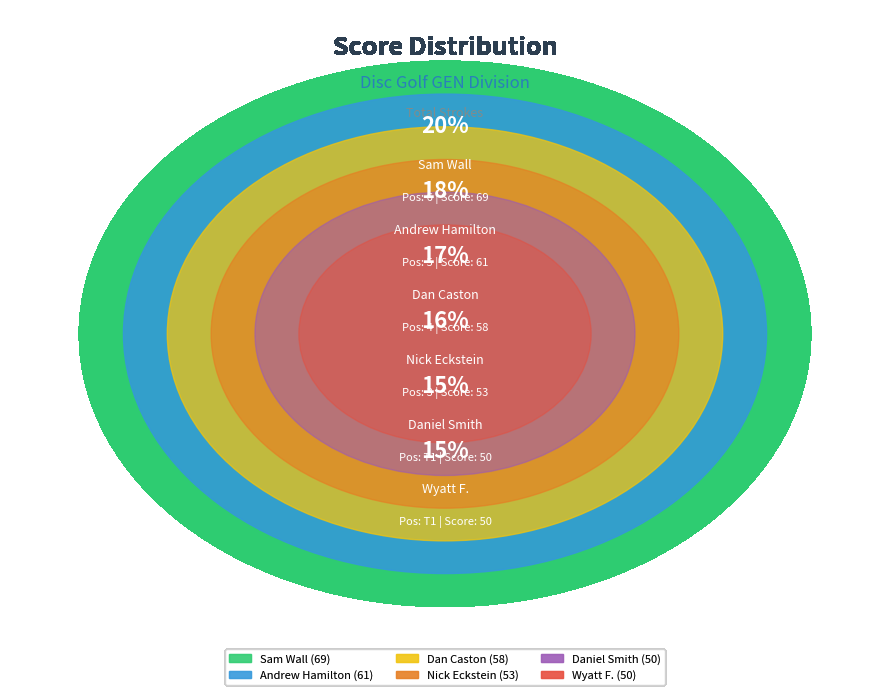

Is Daniel Smith (T1) the majority of the pie?

No